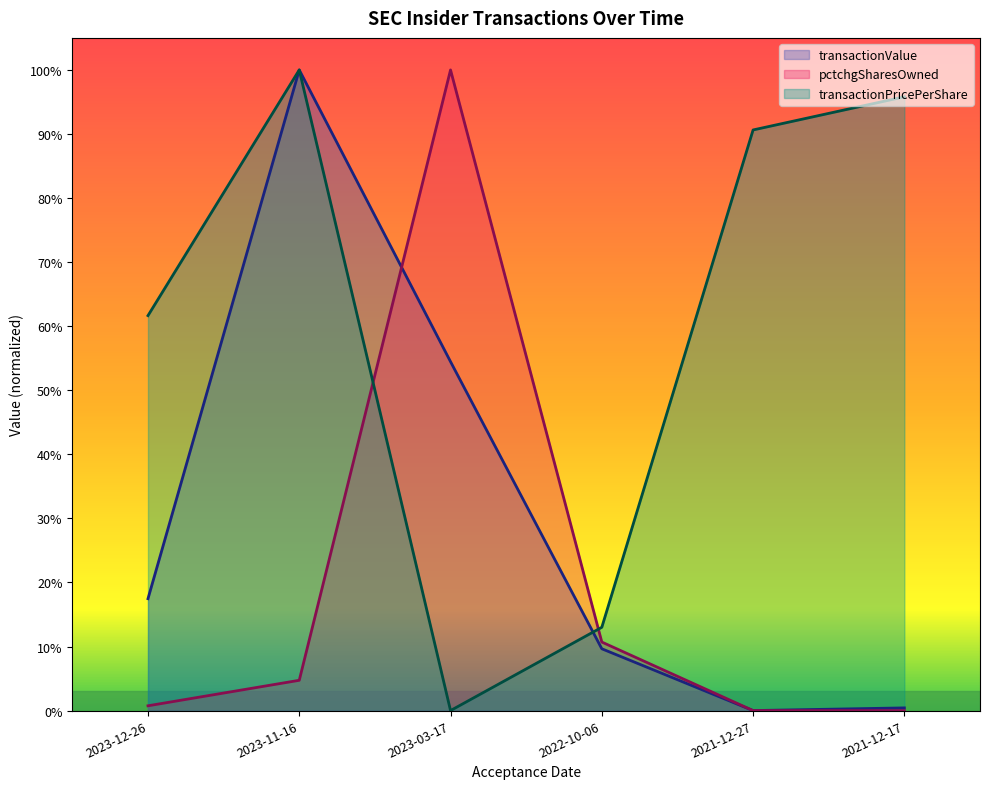

How many times do transactionShares and transactionValue cross each other?

1